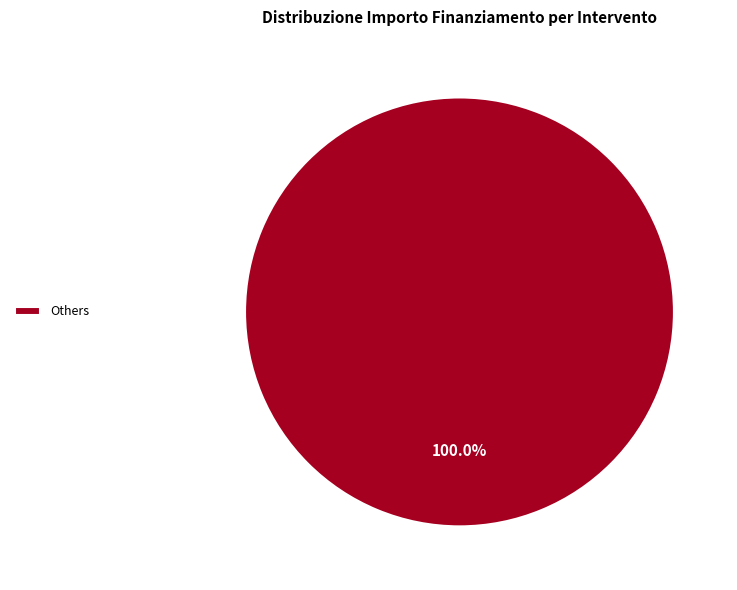

Rank the categories by value from lowest to highest.

Others